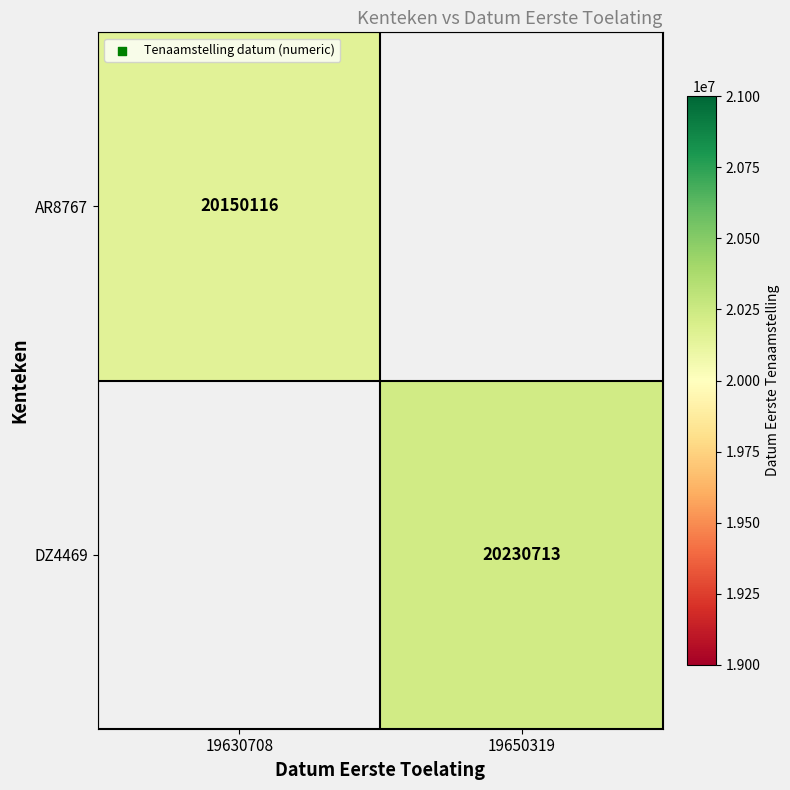

Which category has the lowest value across all series?

19630708